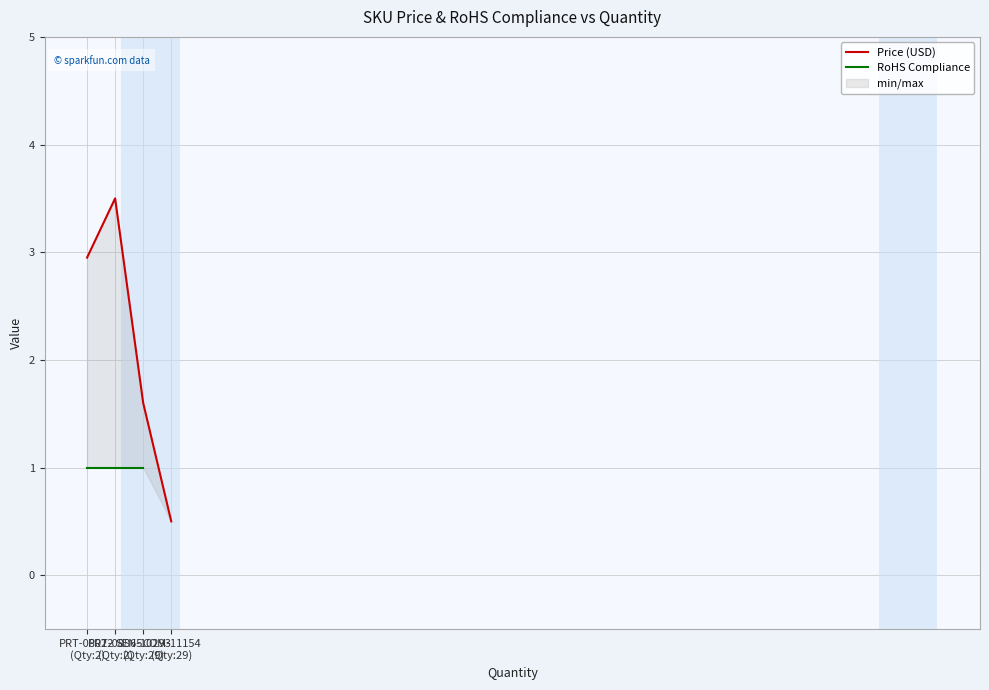

Which series has the widest spread of values?

Price (USD)